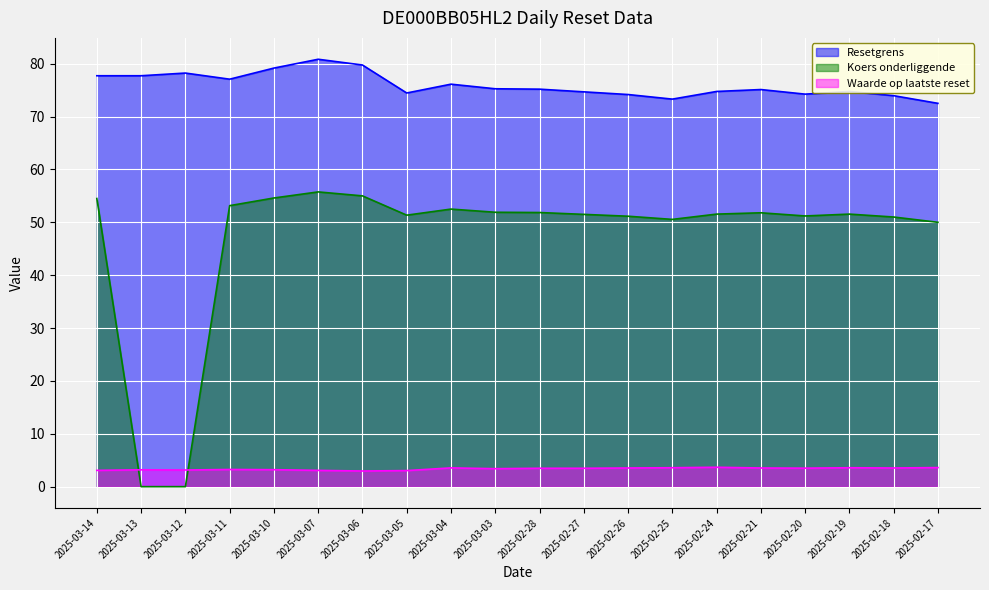

Which has a higher value, 2025-02-25 or 2025-02-26?

2025-02-26